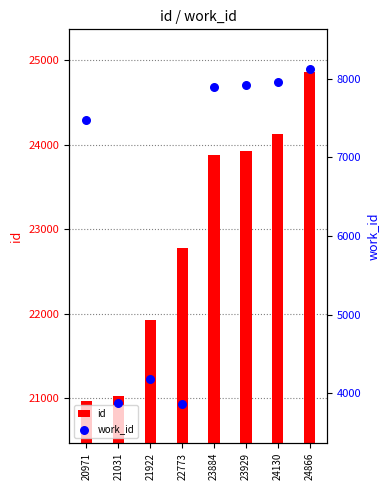

At which category is the sum across all series the highest?

24866